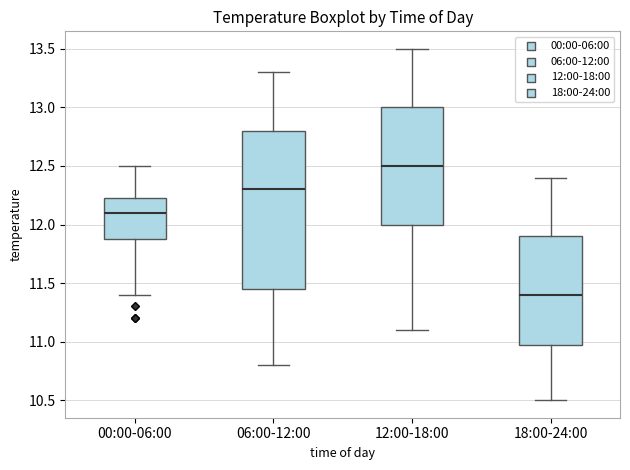

Reading left to right, transcribe this box plot: for each box, give where its median line is, the range the box spans, and where its two whiskers end, as read against the y-axis. The values are not printed on the chart, so give them approximately, as read against the axis.

00:00-06:00: median 12.10, box 11.90 to 12.25, whiskers 11.40 to 12.50
06:00-12:00: median 12.30, box 11.45 to 12.80, whiskers 10.80 to 13.30
12:00-18:00: median 12.50, box 12.00 to 13.00, whiskers 11.10 to 13.50
18:00-24:00: median 11.40, box 11.00 to 11.90, whiskers 10.50 to 12.40